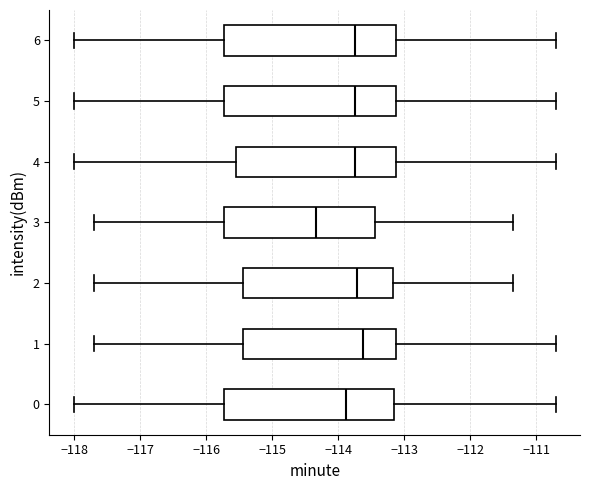

Which box's median line is the furthest to the left?

3